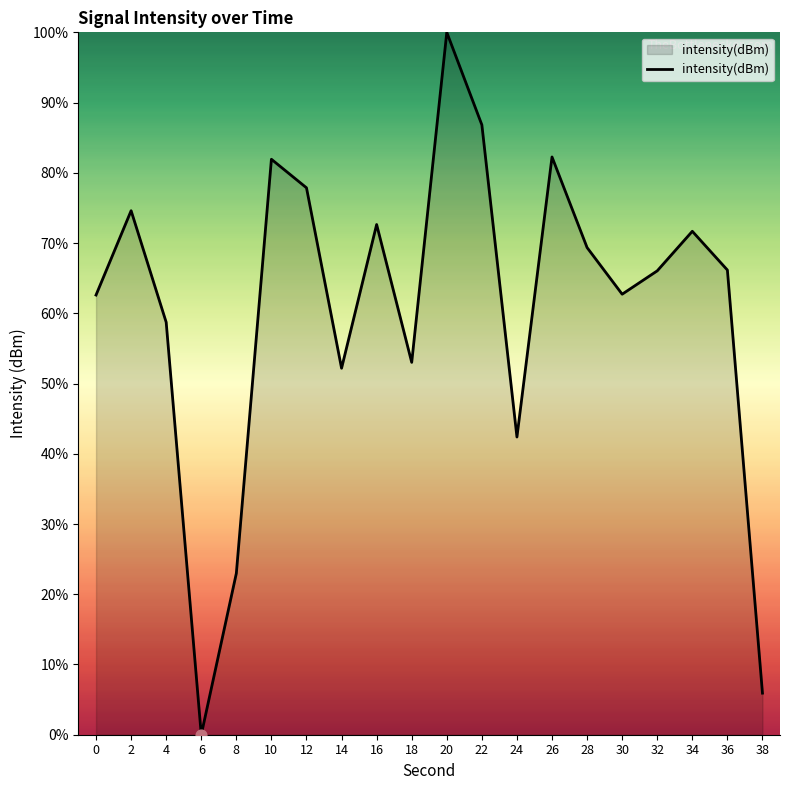

Which has a higher value, 0 or 28?

28